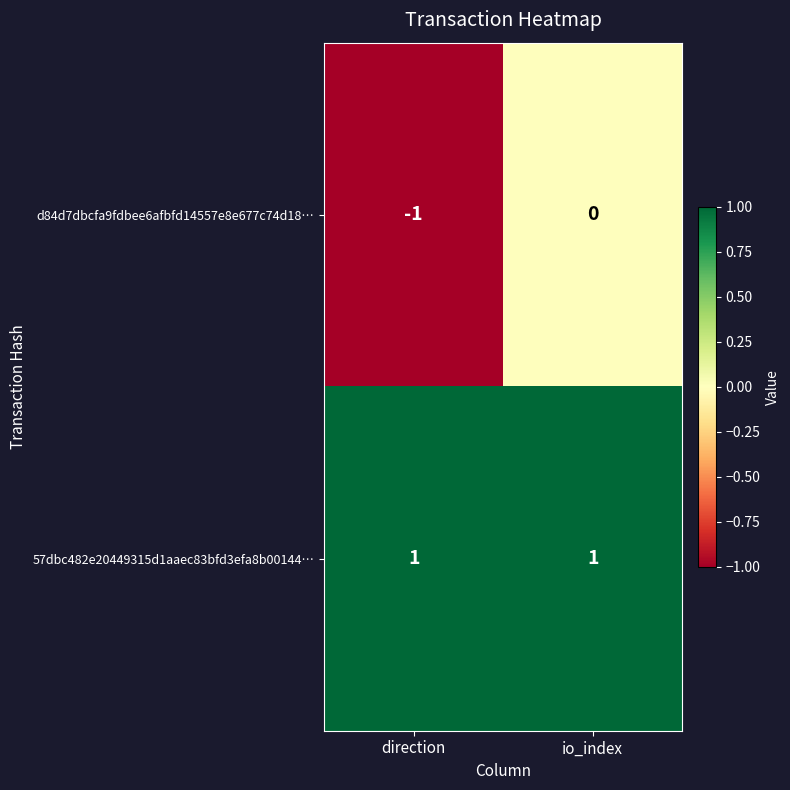

Rank the series by their maximum value, from highest to lowest.

57dbc482e20449315d1aaec83bfd3efa8b00144…, d84d7dbcfa9fdbee6afbfd14557e8e677c74d18…